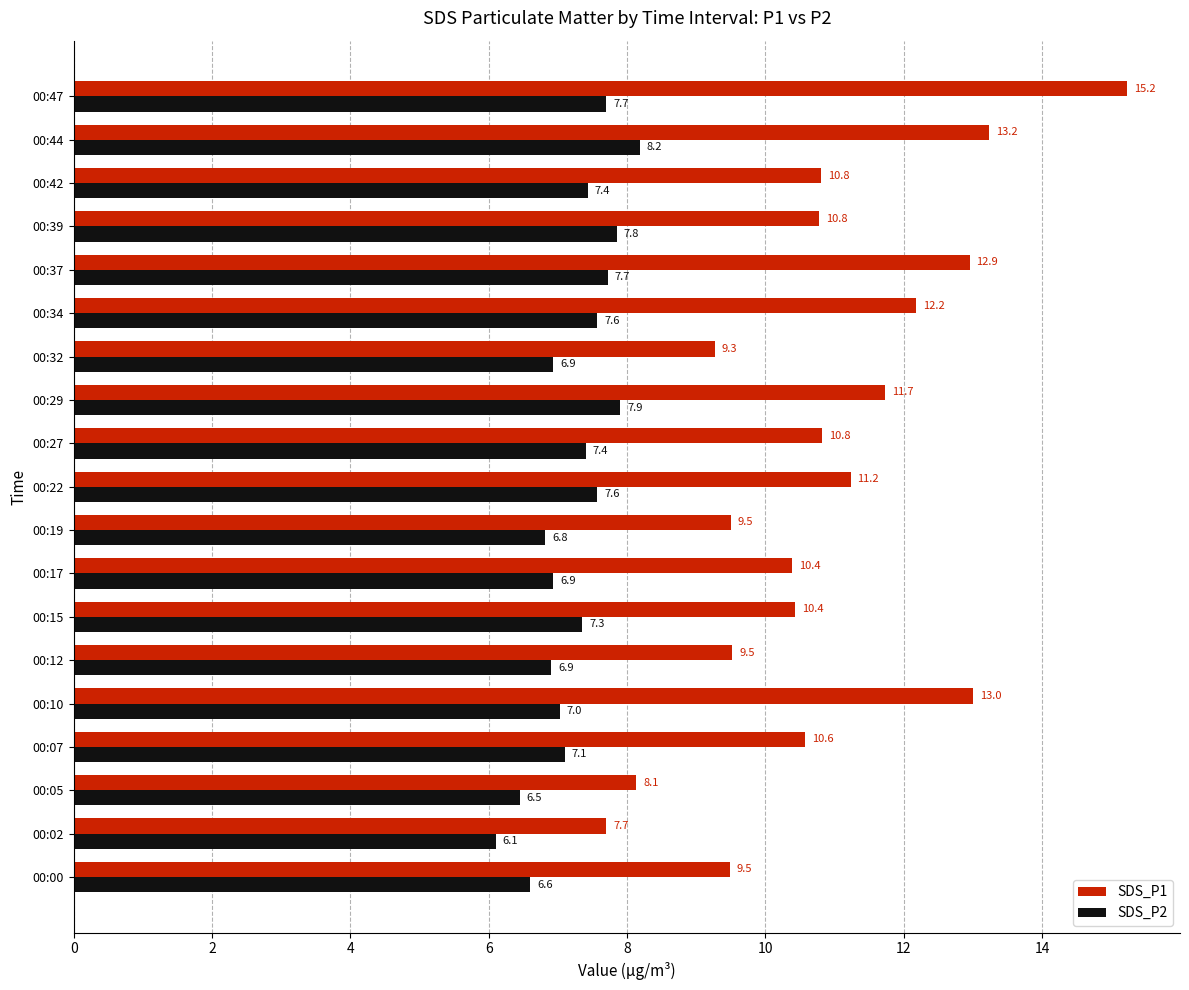

Which series has the widest spread of values?

SDS_P1